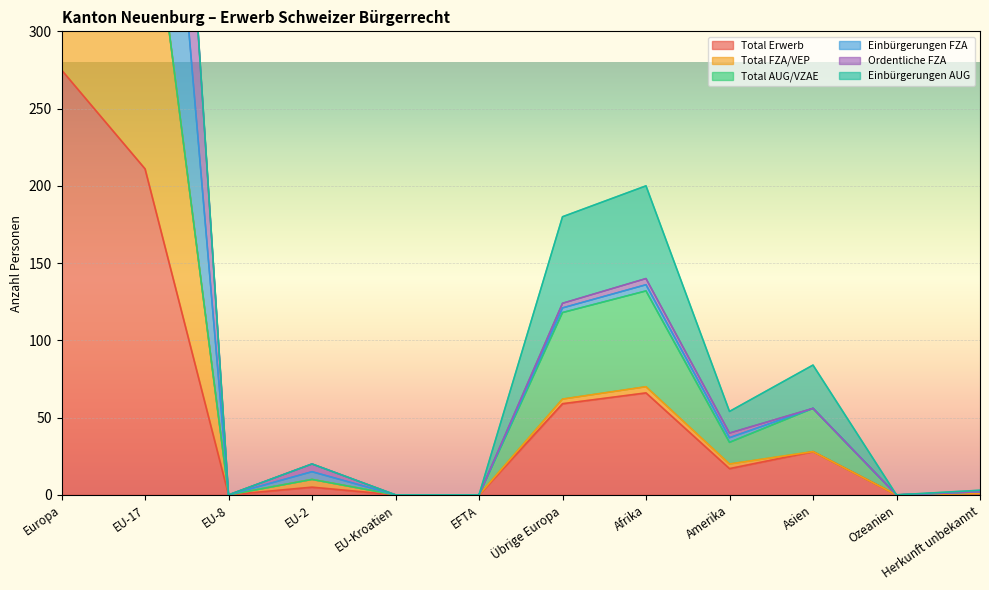

What is the difference between the second highest and second lowest values in the Total FZA/VEP series?

422